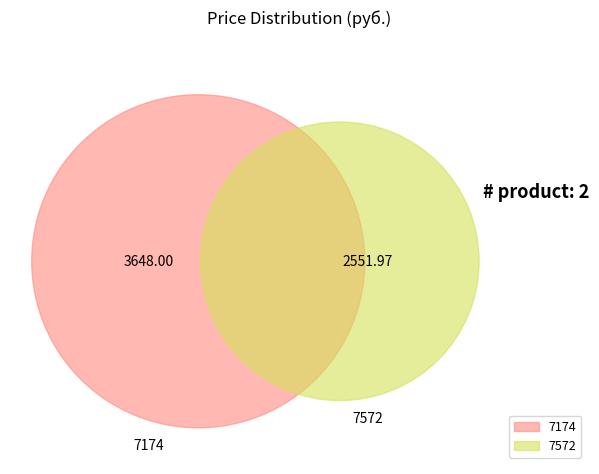

To the nearest percent, what portion does 7572 represent?

41%